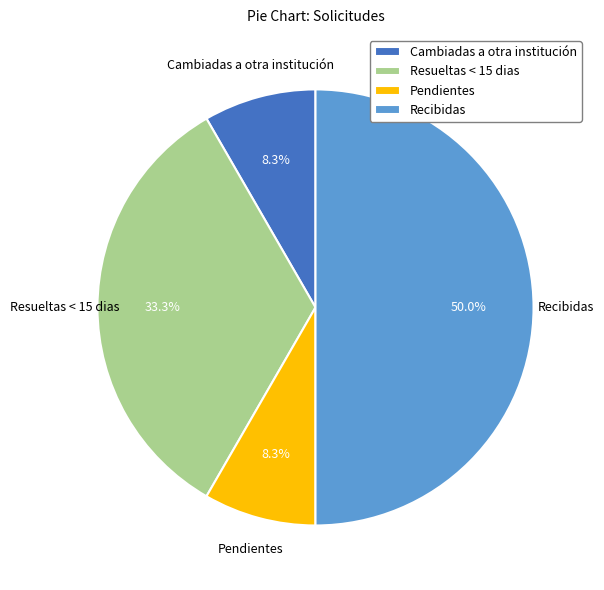

Approximately how many times larger is the value at Recibidas compared to Pendientes?

6.0